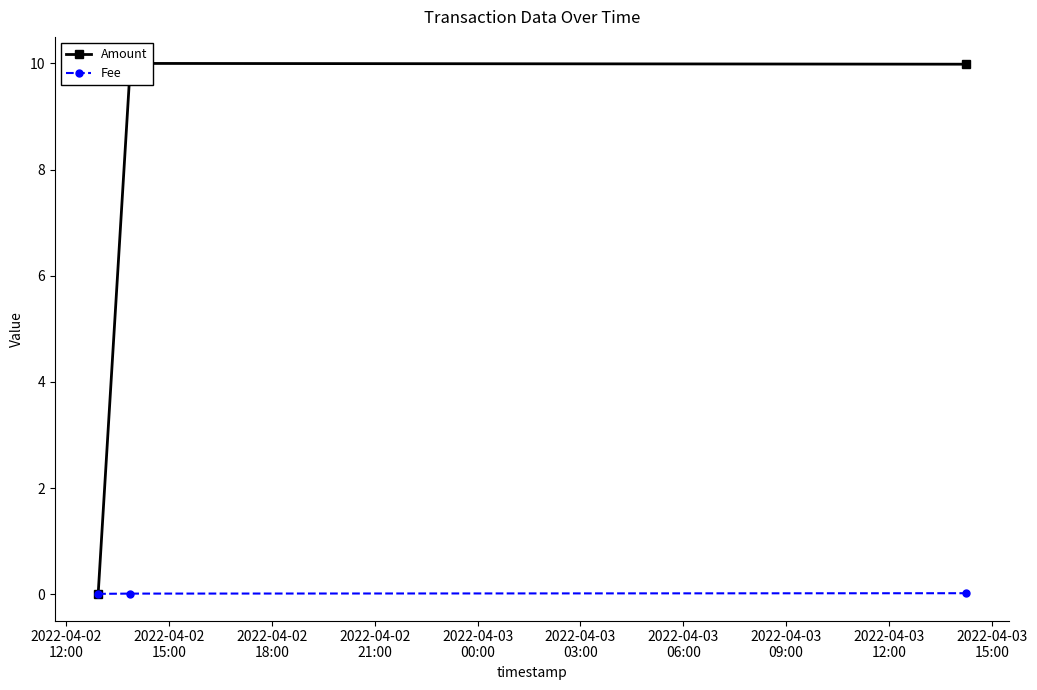

Which has a higher value, 2022-04-02
12:00 or 2022-04-02
18:00?

2022-04-02
18:00